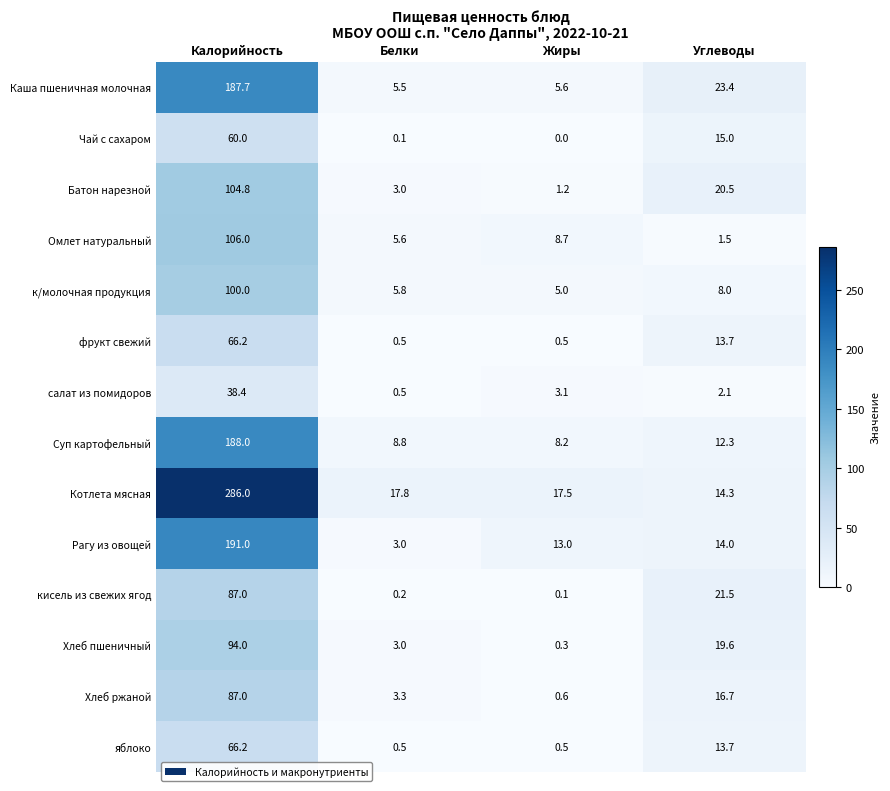

At how many categories does at least one series exceed 60?

1